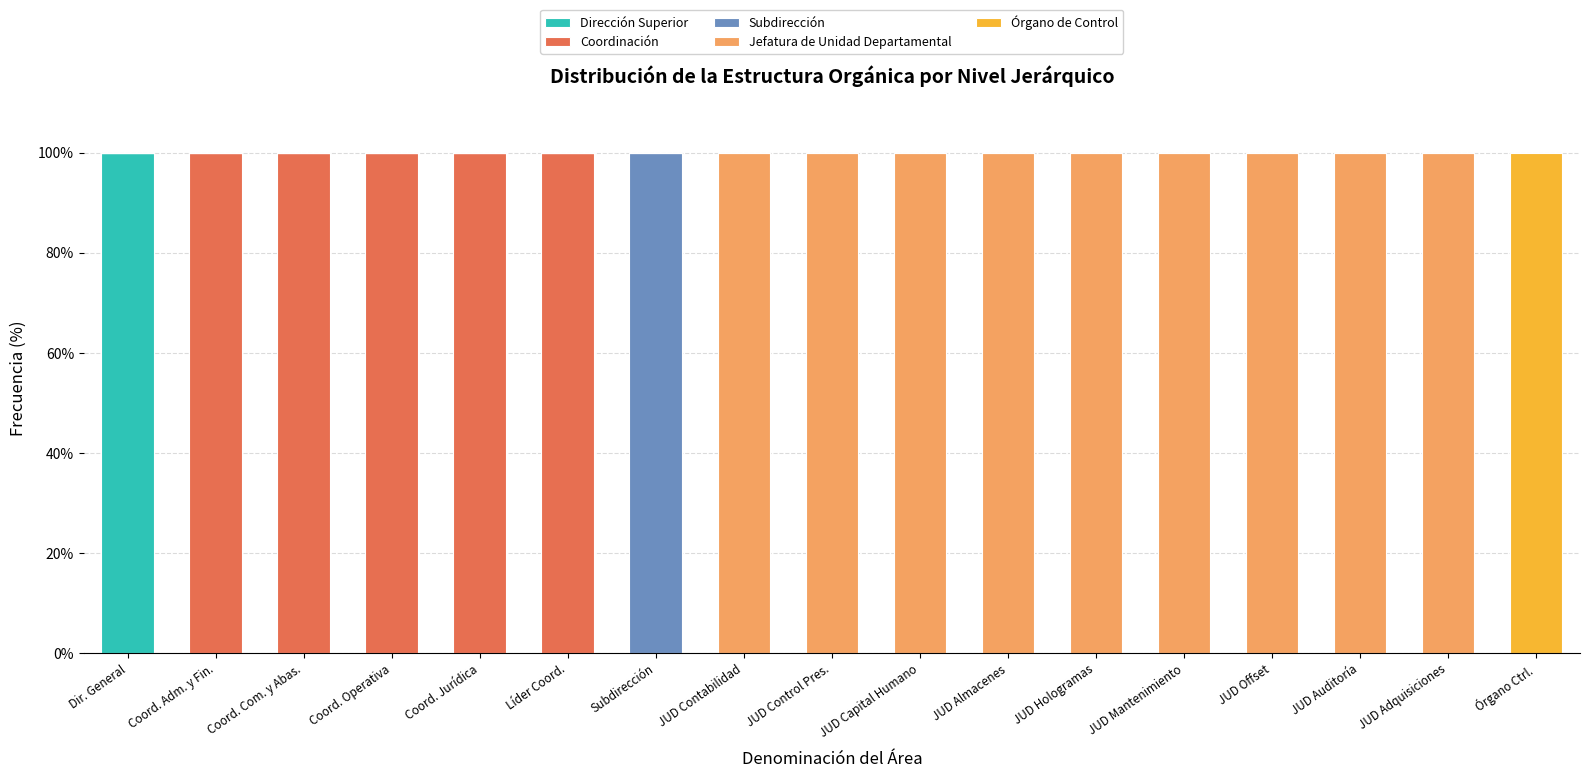

How many distinct data groups are displayed?

5